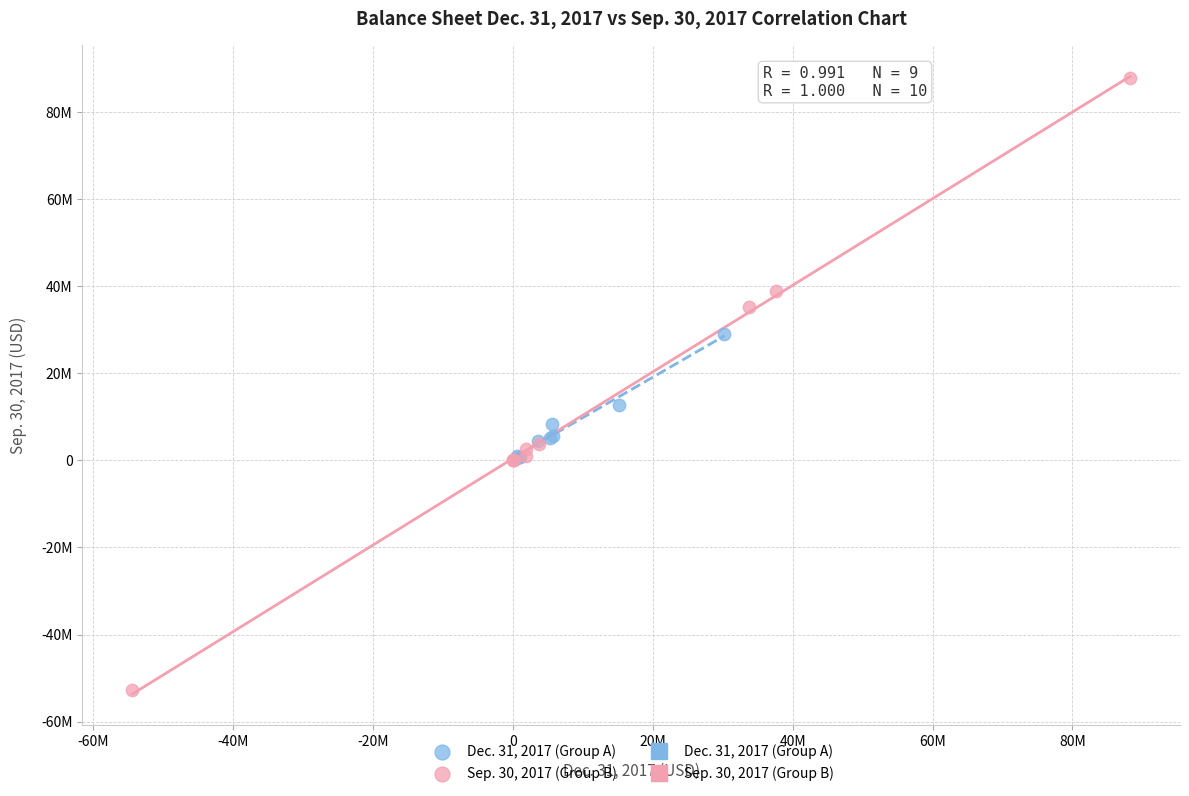

Which series has the largest Y range (max minus min)?

Sep. 30, 2017 (Group B)